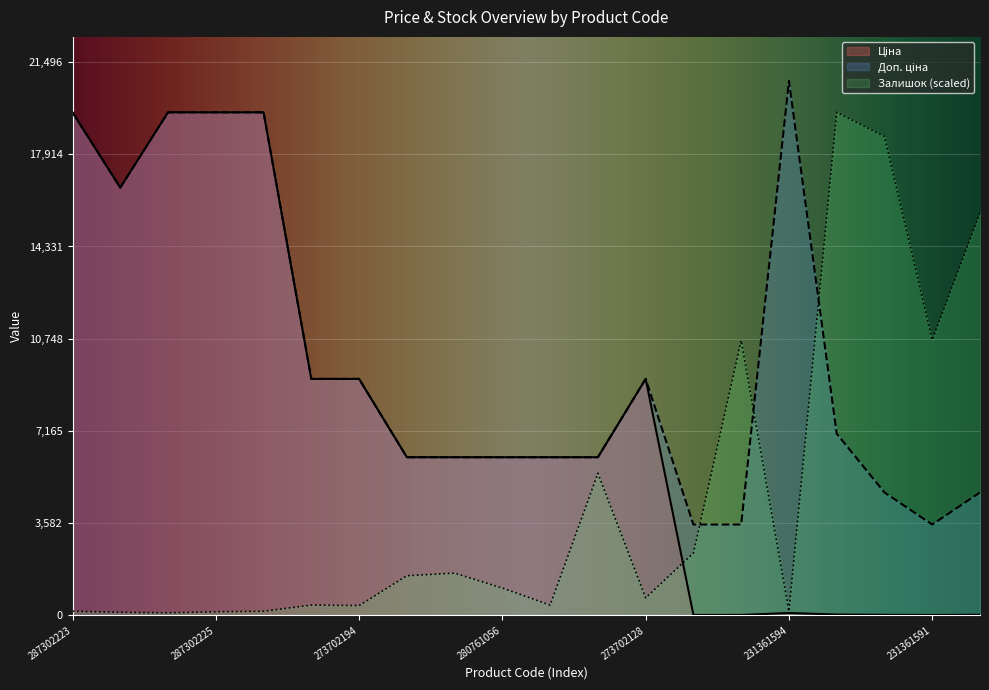

What is the value of the Залишок point at the 16th from the left?

160.0